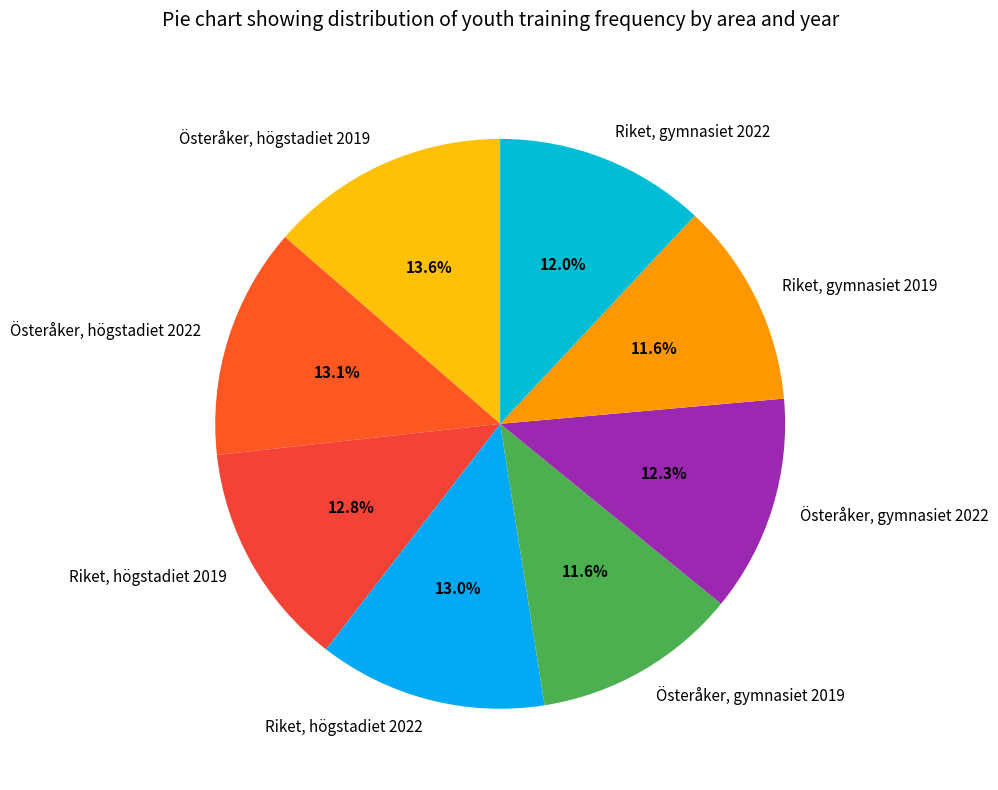

What is the ratio of the value at Riket, högstadiet 2019 to the value at Riket, gymnasiet 2019?

1.1